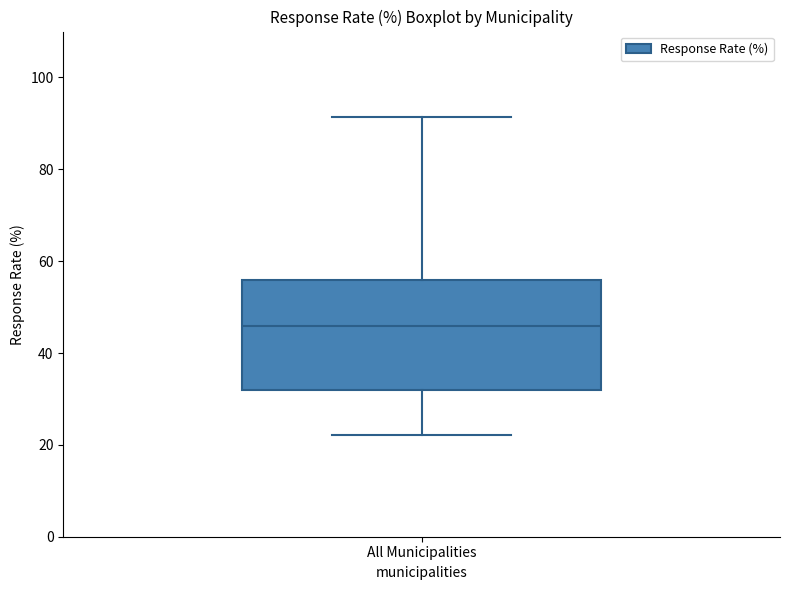

Read this box plot against the y-axis: the position of the median line, the range covered by the box, and the ends of both whiskers. The values are not printed on the chart, so give them approximately, as read against the axis.

median 46, box 32 to 56, whiskers 22 to 92